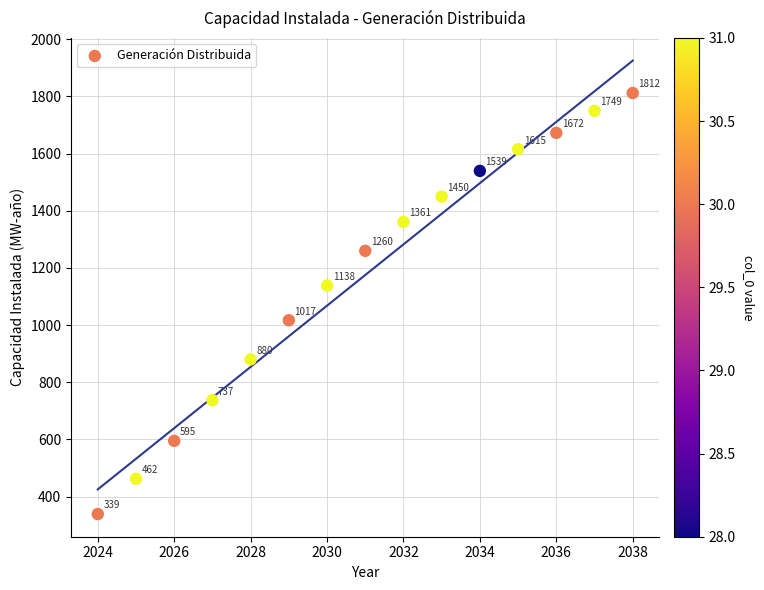

What is the range of Y values (max minus min)?

1473.2